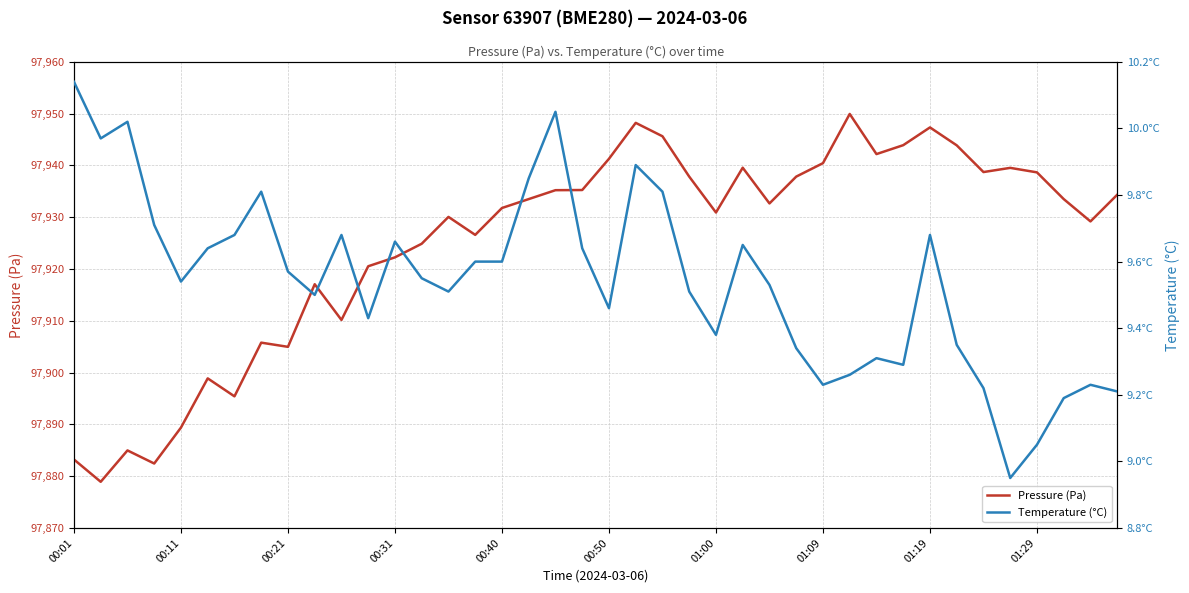

True or false: Pressure (Pa) has more than 1 interior local peaks.

True